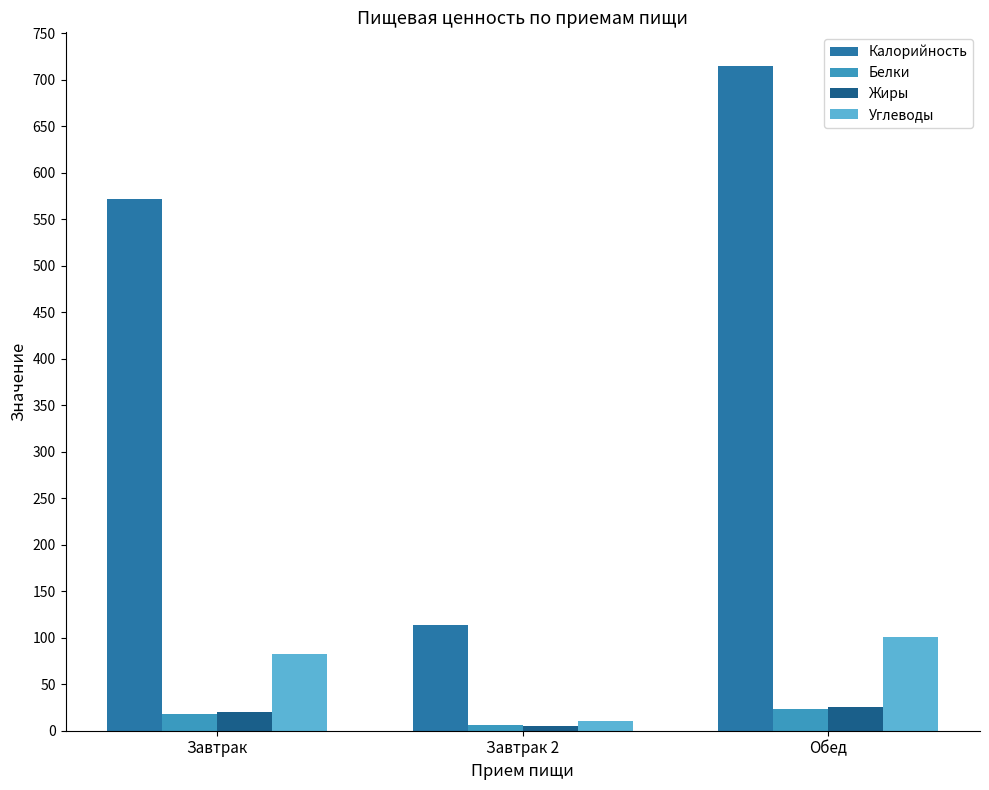

Which series changed the most between Завтрак and Обед?

Калорийность